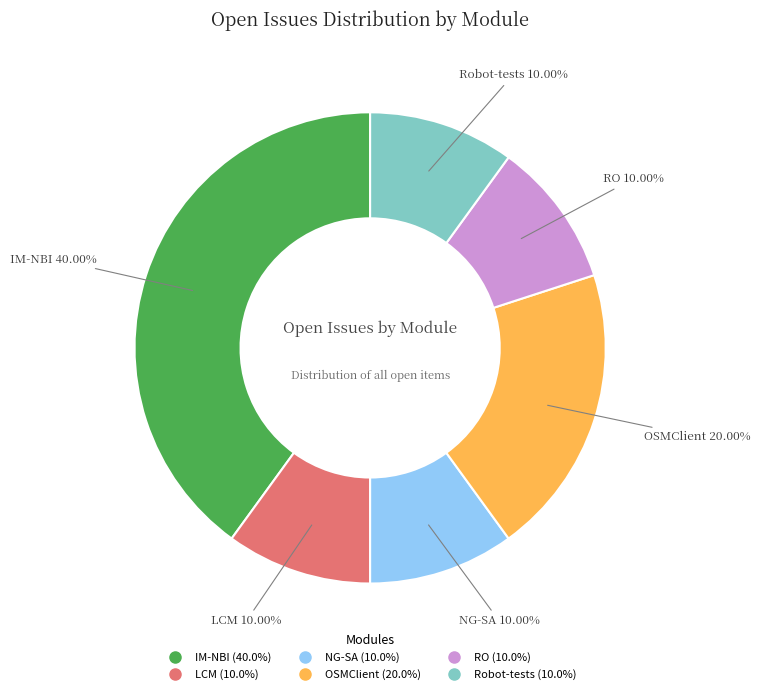

To the nearest percent, what portion does IM-NBI represent?

40%